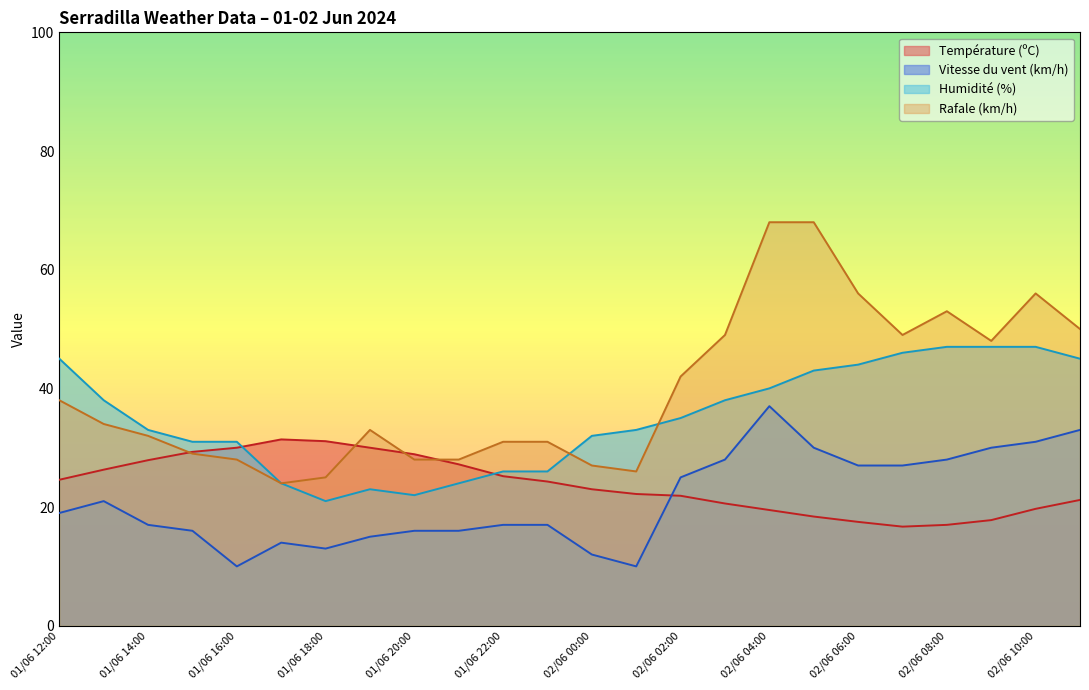

List the labels in order of Température (ºC) value, smallest first.

02/06 07:00, 02/06 08:00, 02/06 06:00, 02/06 09:00, 02/06 05:00, 02/06 04:00, 02/06 10:00, 02/06 03:00, 02/06 11:00, 02/06 02:00, 02/06 01:00, 02/06 00:00, 01/06 23:00, 01/06 12:00, 01/06 22:00, 01/06 13:00, 01/06 21:00, 01/06 14:00, 01/06 20:00, 01/06 15:00, 01/06 19:00, 01/06 16:00, 01/06 18:00, 01/06 17:00